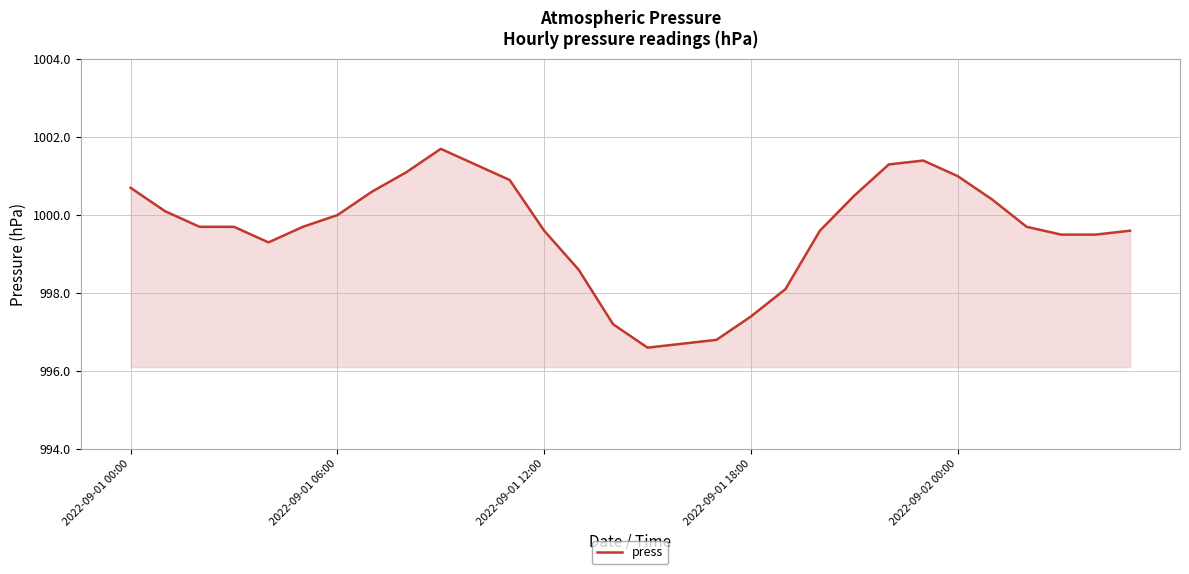

What is the smallest value displayed?

996.6